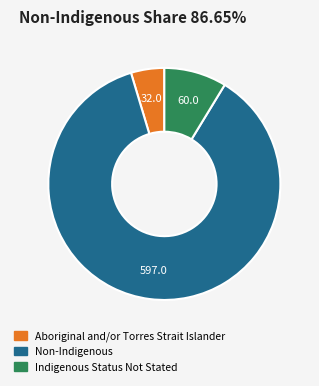

How many segments does this pie chart have?

3